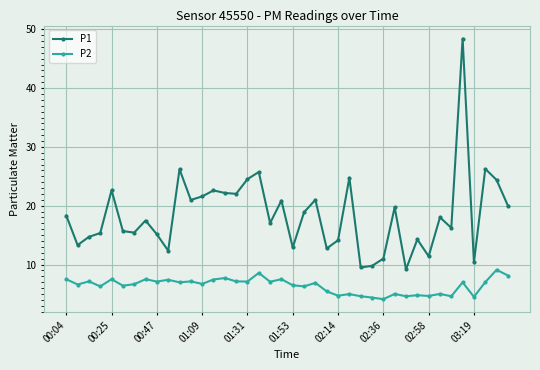

What is the difference between the second highest and minimum values in the P2 series?

4.5